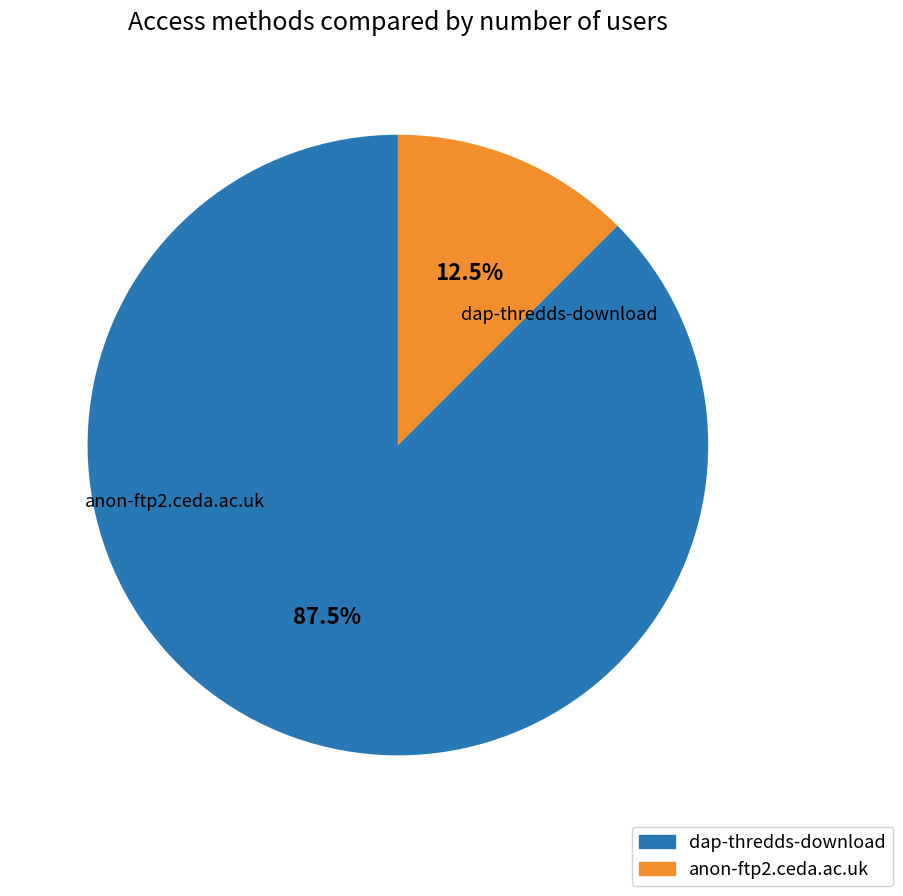

To the nearest percent, what is the difference between the anon-ftp2.ceda.ac.uk and dap-thredds-download slice percentages?

75%